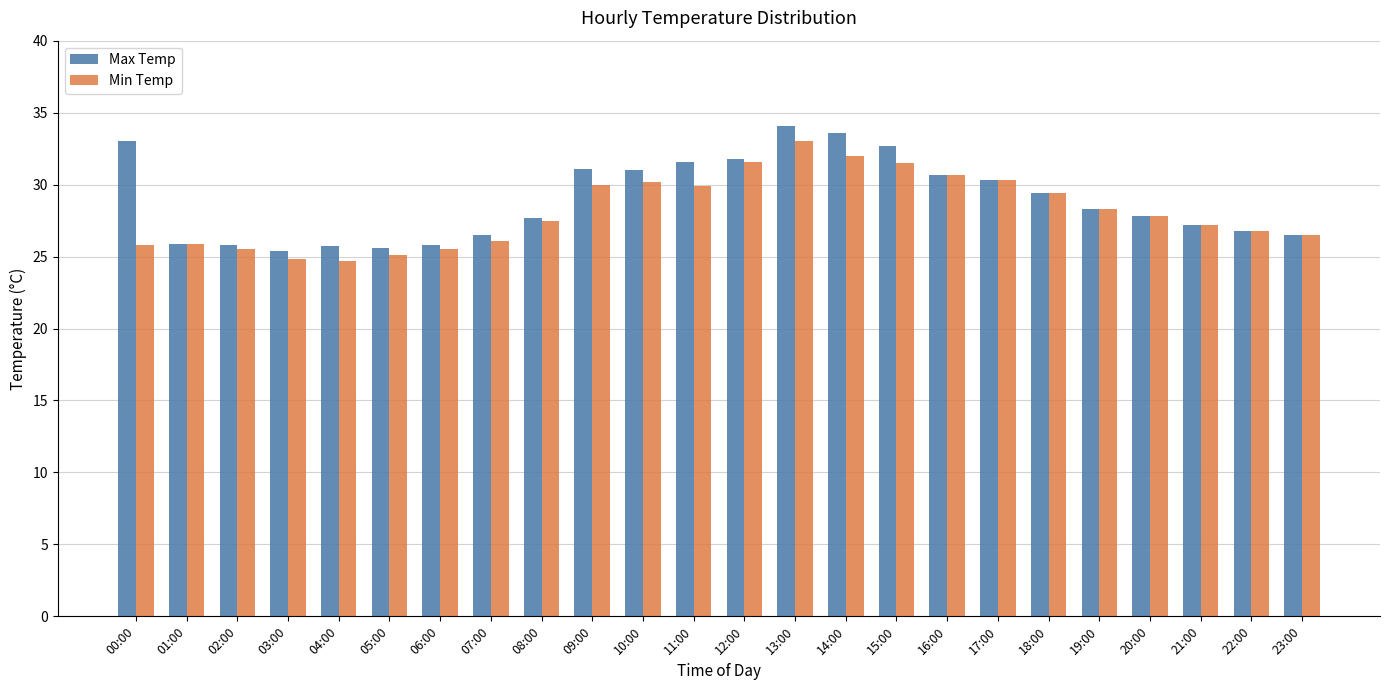

Is the value of Max Temp at 09:00 greater than the value of Min Temp at 13:00?

No